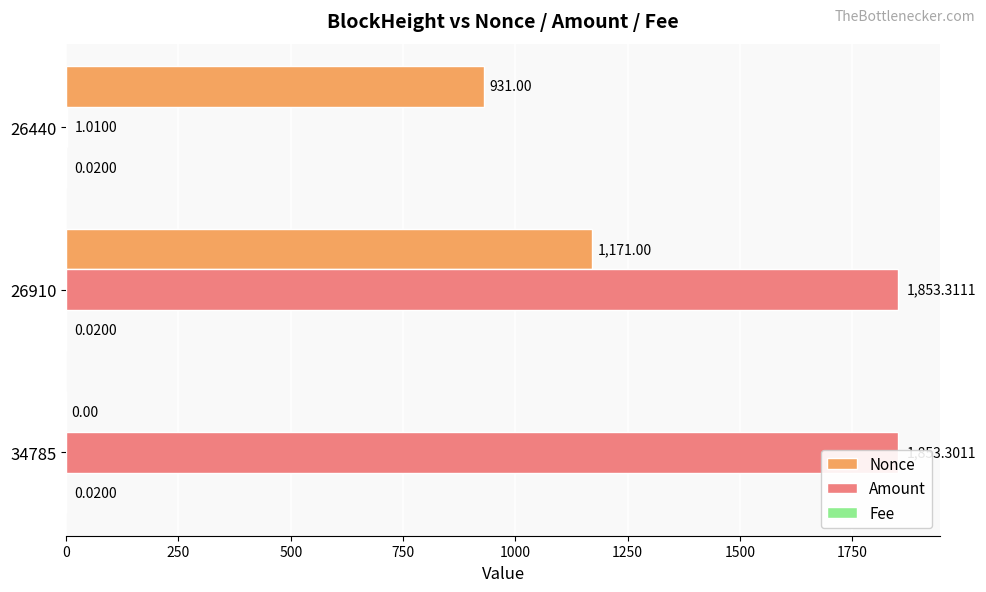

Which series has the largest total across all categories?

Amount